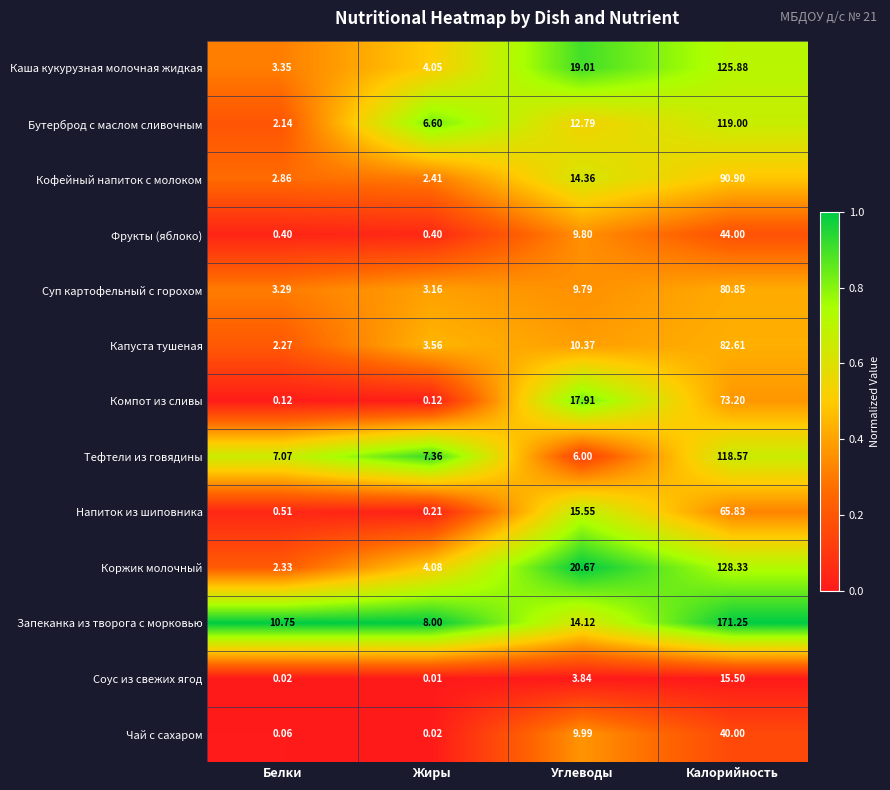

Rank the categories by Чай с сахаром value from lowest to highest.

Жиры, Белки, Углеводы, Калорийность